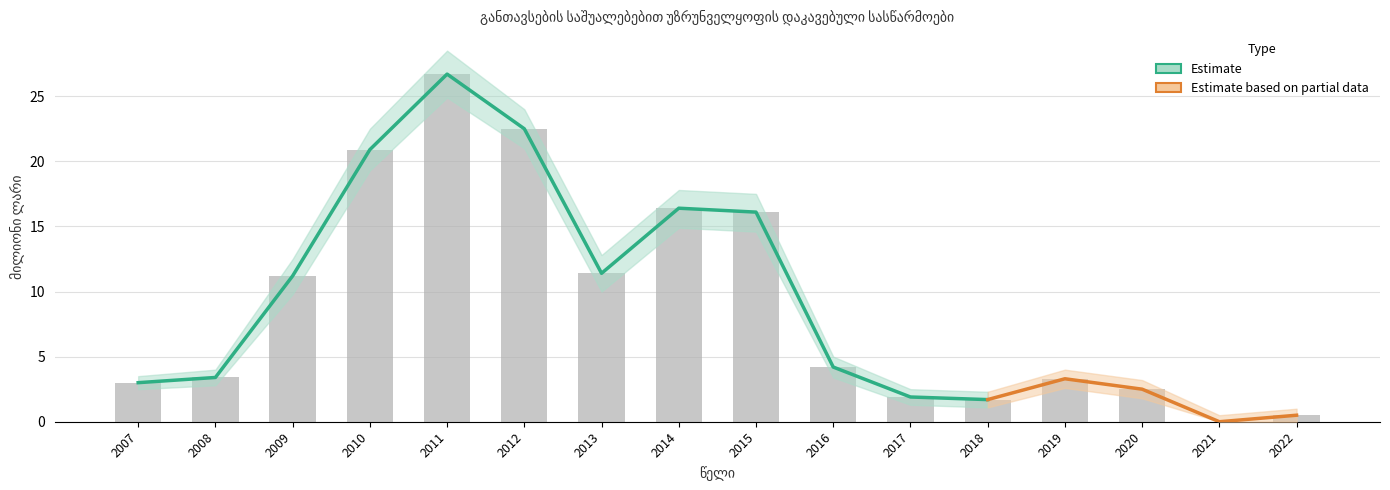

Reading left to right, list all the values displayed in this chart.

2007=3.0	2008=3.4	2009=11.2	2010=20.9	2011=26.7	2012=22.5	2013=11.4	2014=16.4	2015=16.1	2016=4.2	2017=1.9	2018=1.7	2019=3.3	2020=2.5	2021=0.0	2022=0.5